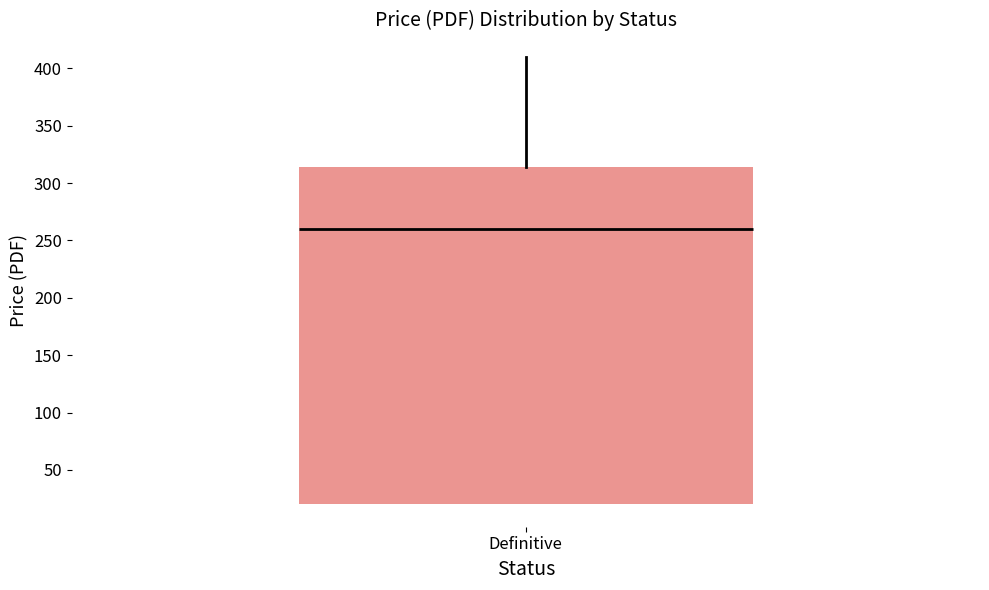

Read this box plot against the y-axis: the position of the median line, the range covered by the box, and the ends of both whiskers. The values are not printed on the chart, so give them approximately, as read against the axis.

median 260, box 20 to 315, whiskers 20 to 410